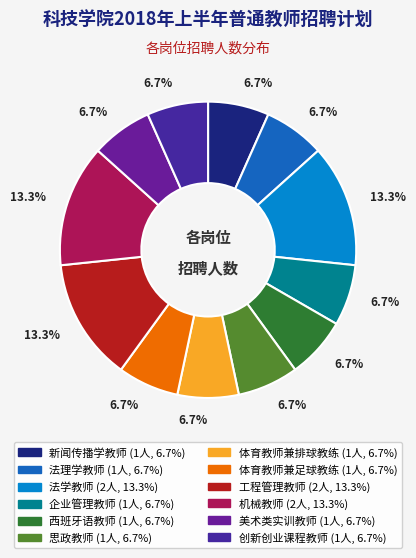

Count the number of slices in the pie.

12